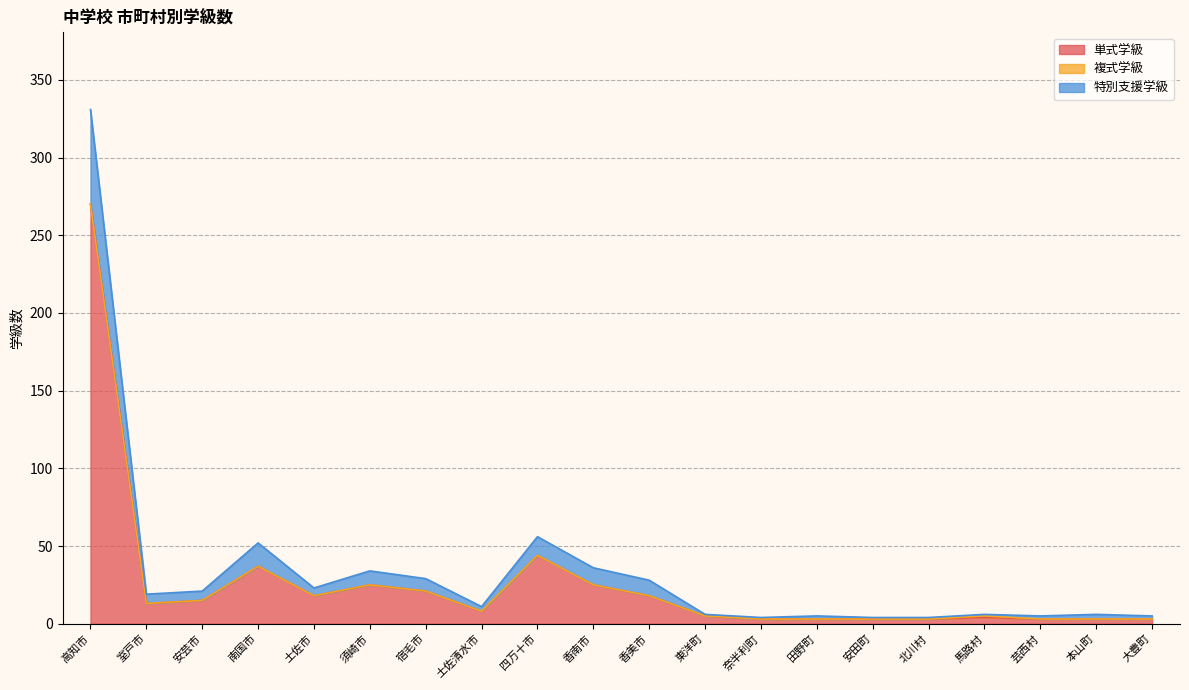

At which label does 特別支援学級 first exceed 19?

高知市